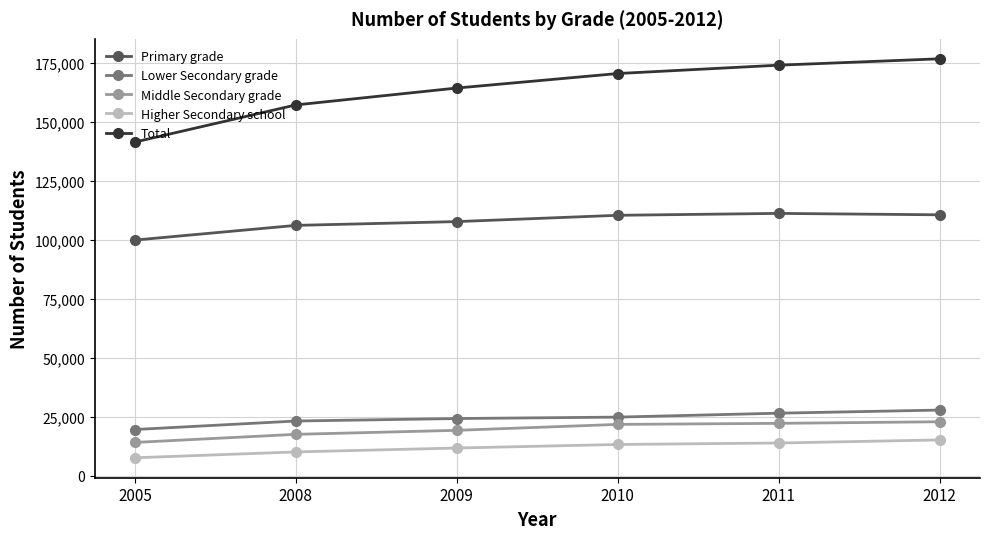

What is the average value of the Total series?

163960